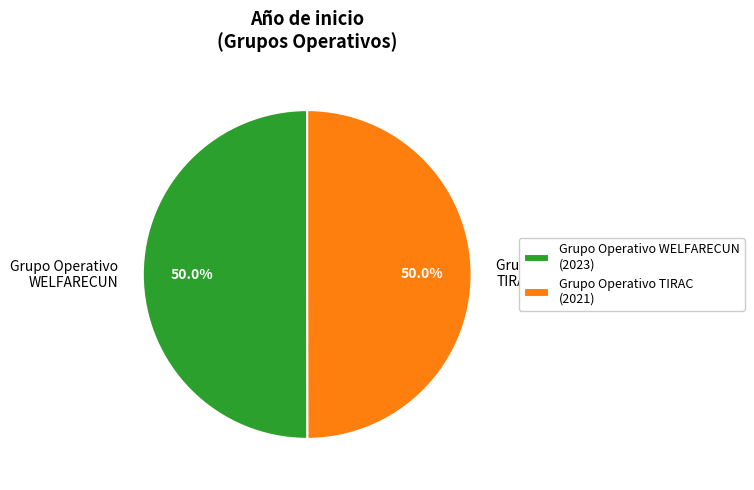

Approximately how many times larger is the value at Grupo Operativo WELFARECUN compared to Grupo Operativo TIRAC?

1.0